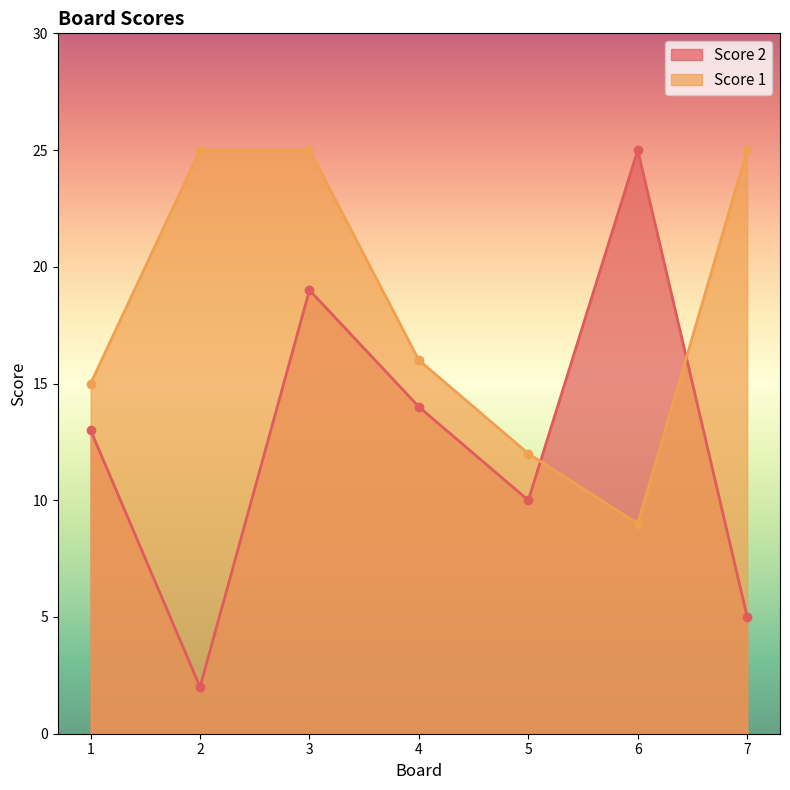

True or false: Score 2 and Score 1 intersect in this chart.

True